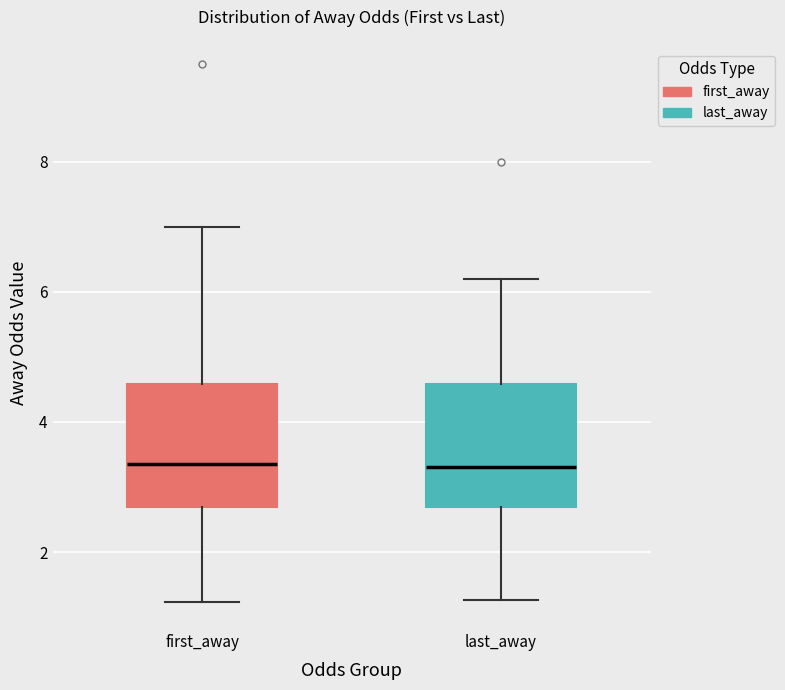

Where is the lower edge of the box for last_away on the y-axis? The values are not printed on the chart, so give them approximately, as read against the axis.

2.6